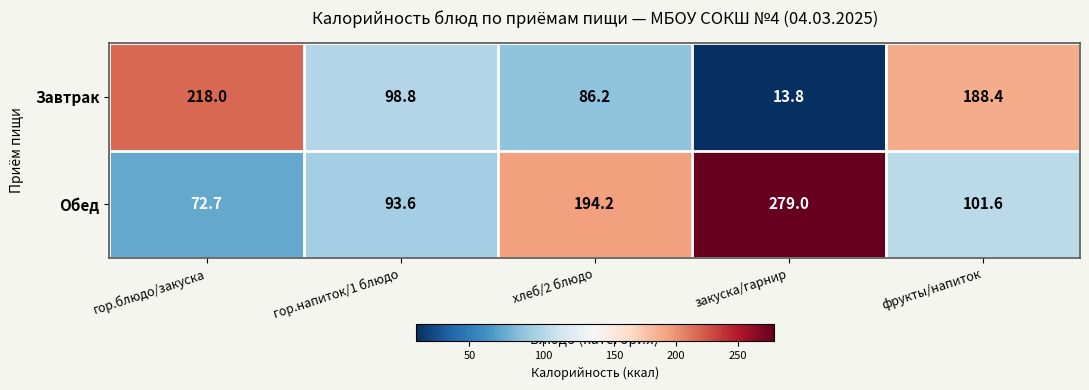

Reading left to right, list all the values displayed in this chart.

Завтрак: гор.блюдо/закуска=218.0	гор.напиток/1 блюдо=98.8	хлеб/2 блюдо=86.2	закуска/гарнир=13.8	фрукты/напиток=188.4
Обед: гор.блюдо/закуска=72.7	гор.напиток/1 блюдо=93.6	хлеб/2 блюдо=194.2	закуска/гарнир=279.0	фрукты/напиток=101.6